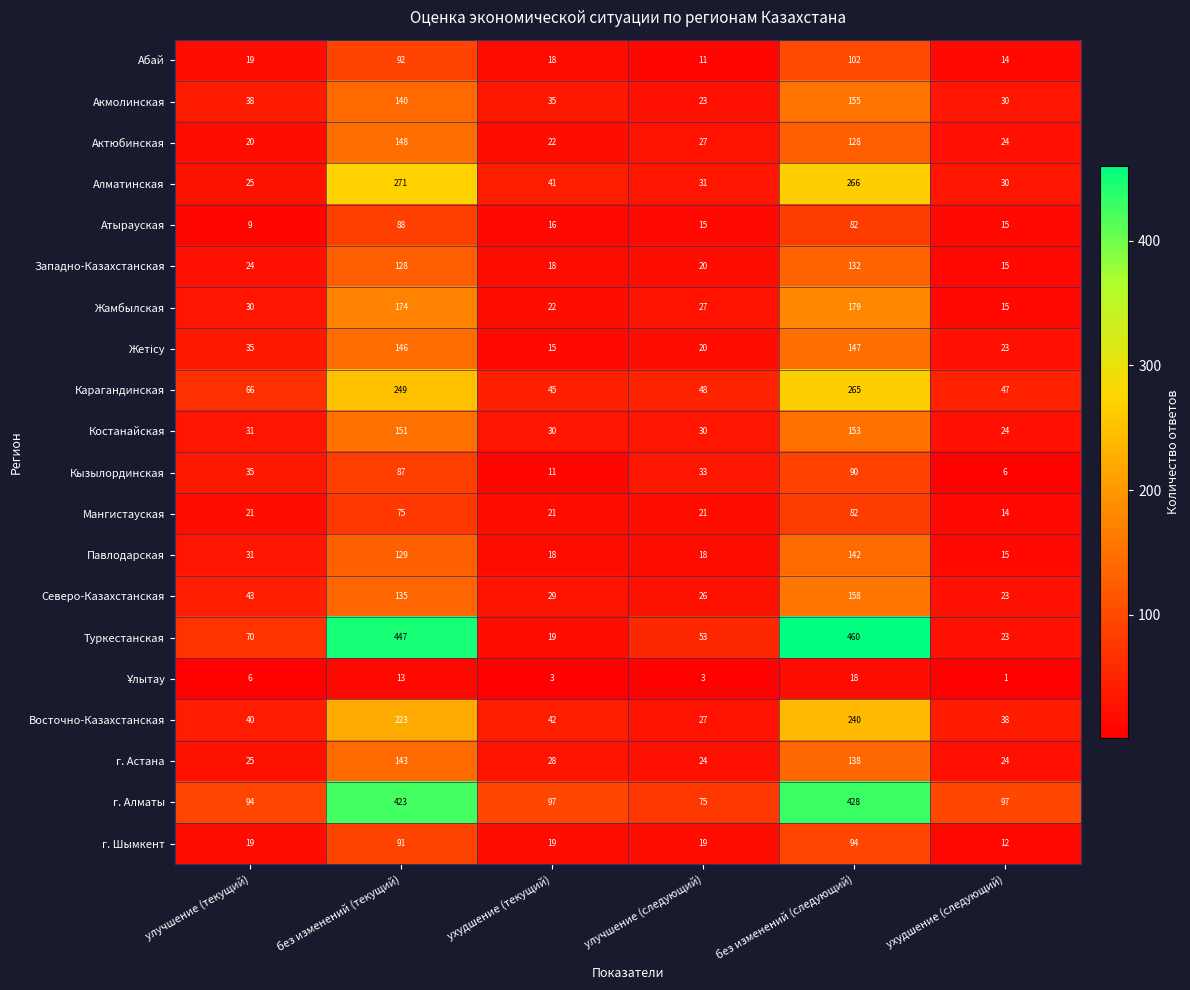

What is the sum of all Восточно-Казахстанская values?

610